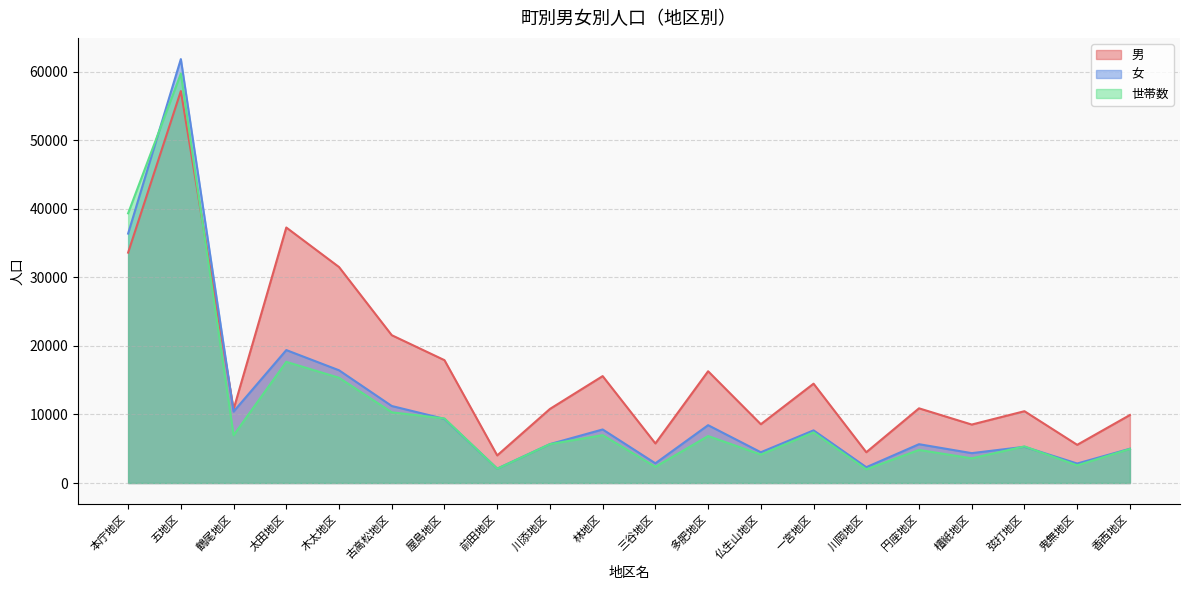

What is the difference between the highest and lowest values at 屋島地区?

8568